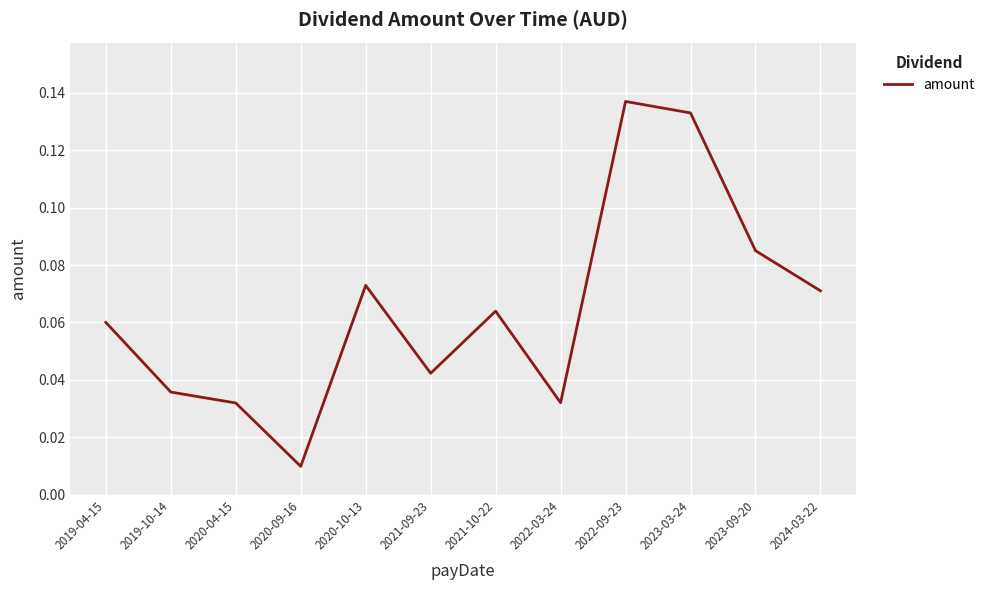

The chart shows a value of 0.0 at 2024-03-22. True or false?

False